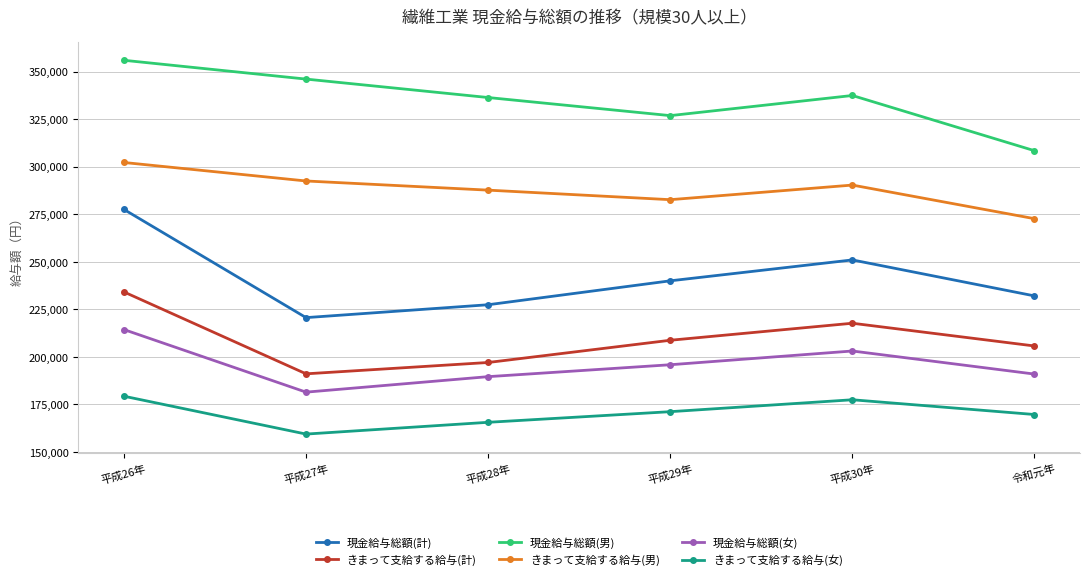

What are all the series names shown in the legend?

現金給与総額(計), きまって支給する給与(計), 現金給与総額(男), きまって支給する給与(男), 現金給与総額(女), きまって支給する給与(女)